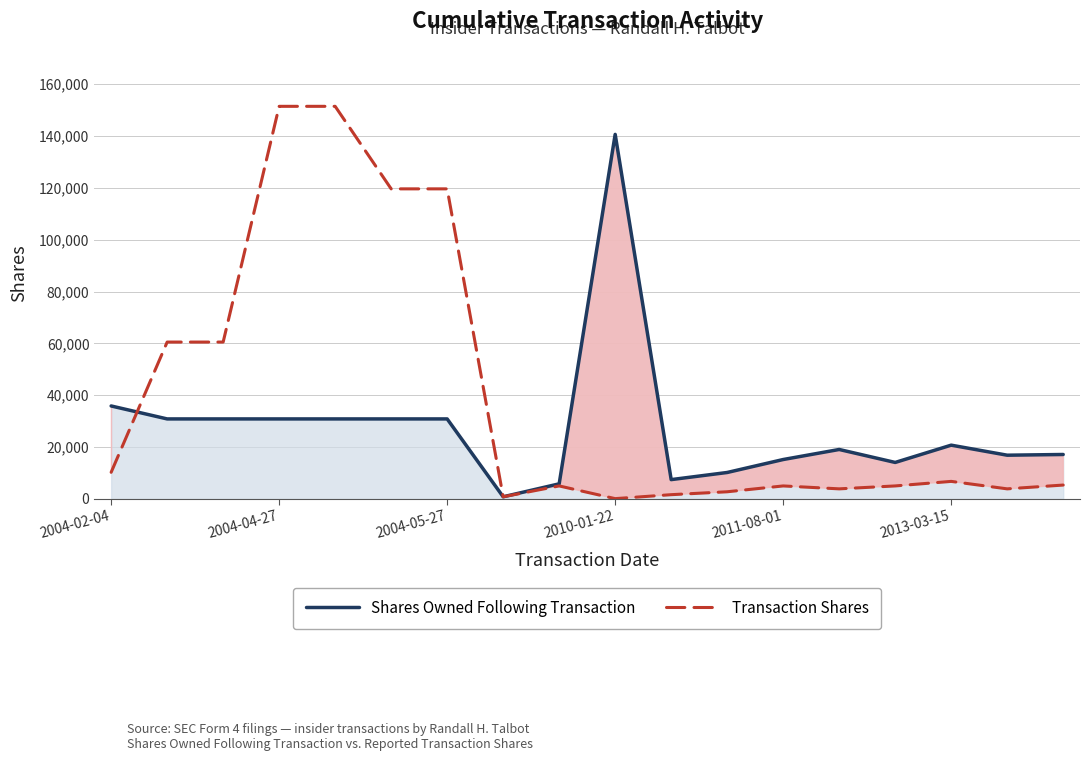

Which series has the widest spread of values?

Transaction Shares